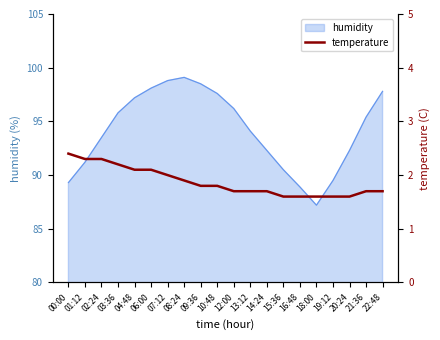

True or false: humidity has a value of 89.5 at 19:12.

True